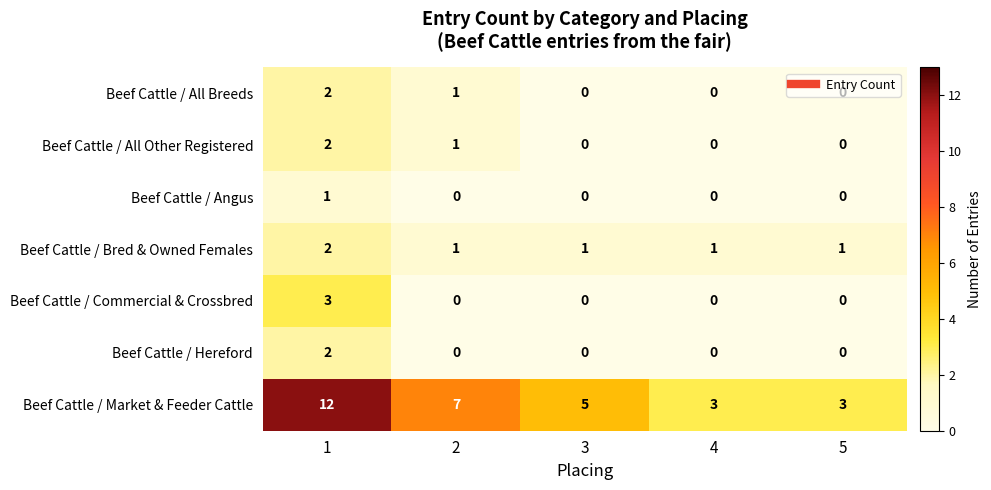

At which category does the chart reach its peak across all series?

1